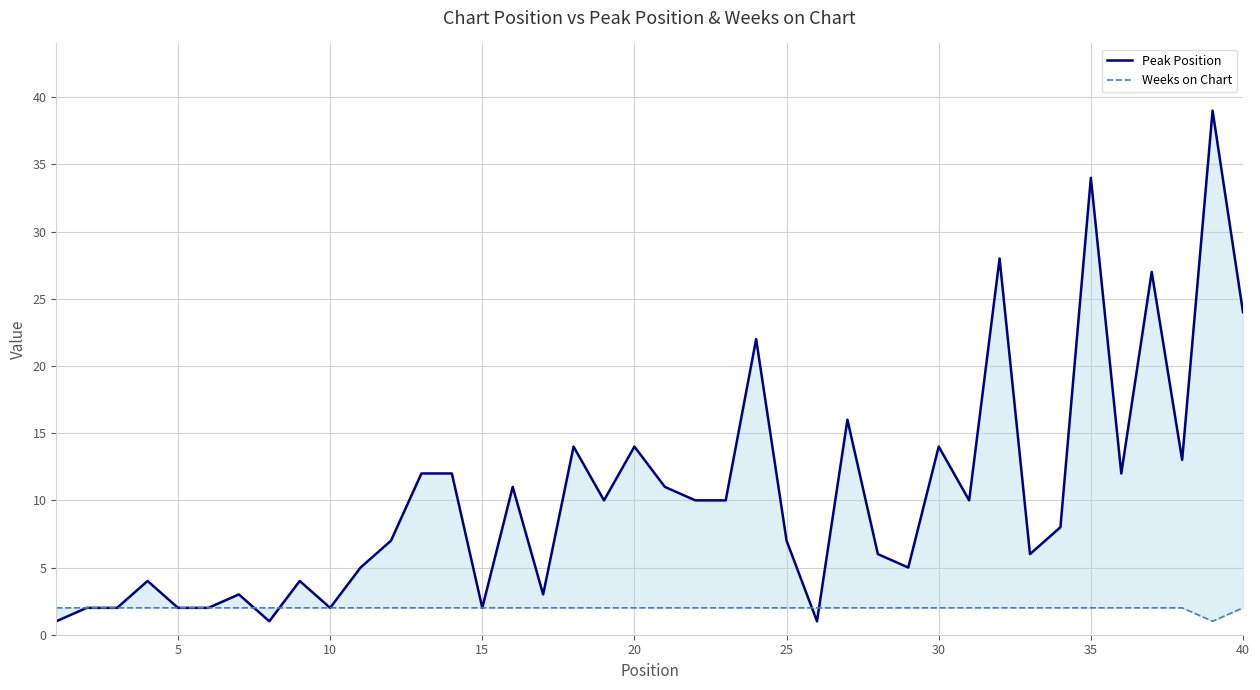

What is the value of the Weeks on Chart point at the 32nd from the left?

2